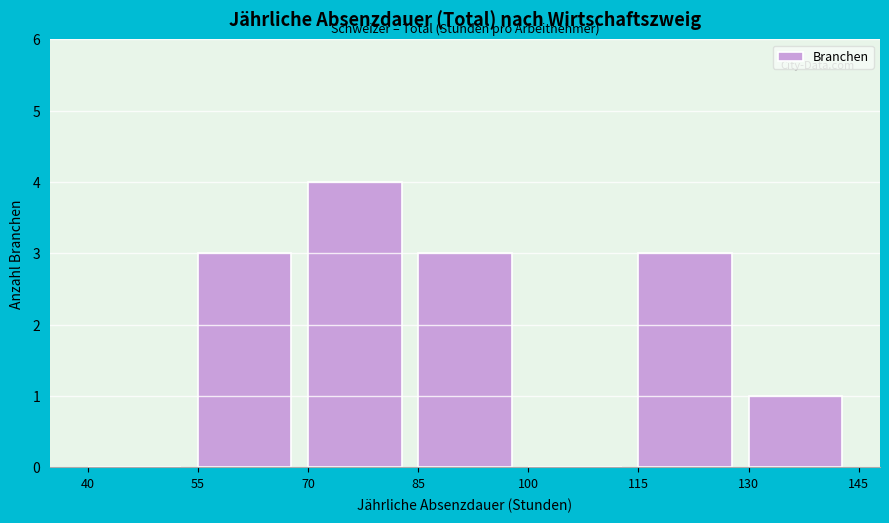

Reading left to right, list every bar in this chart as the range it spans on the x-axis followed by its height. The values are not printed on the chart, so give them approximately, as read against the axis.

40 to 55: 0
55 to 70: 3
70 to 85: 4
85 to 100: 3
100 to 115: 0
115 to 130: 3
130 to 145: 1